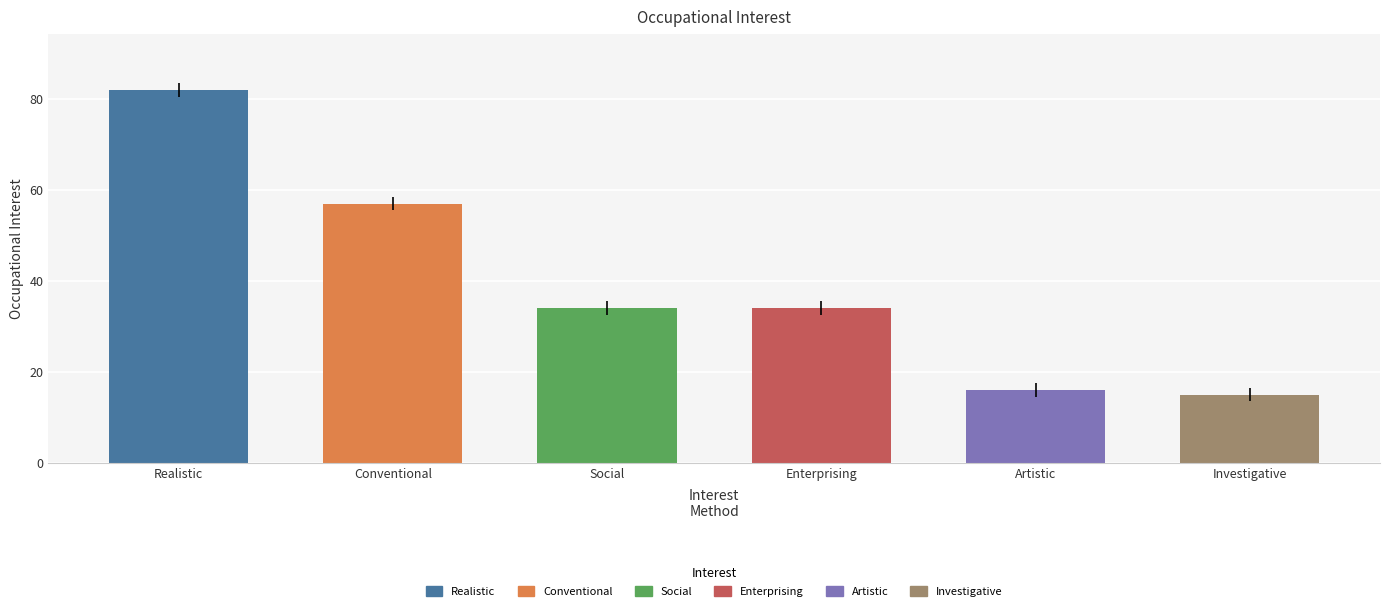

How many bars are there in total?

6